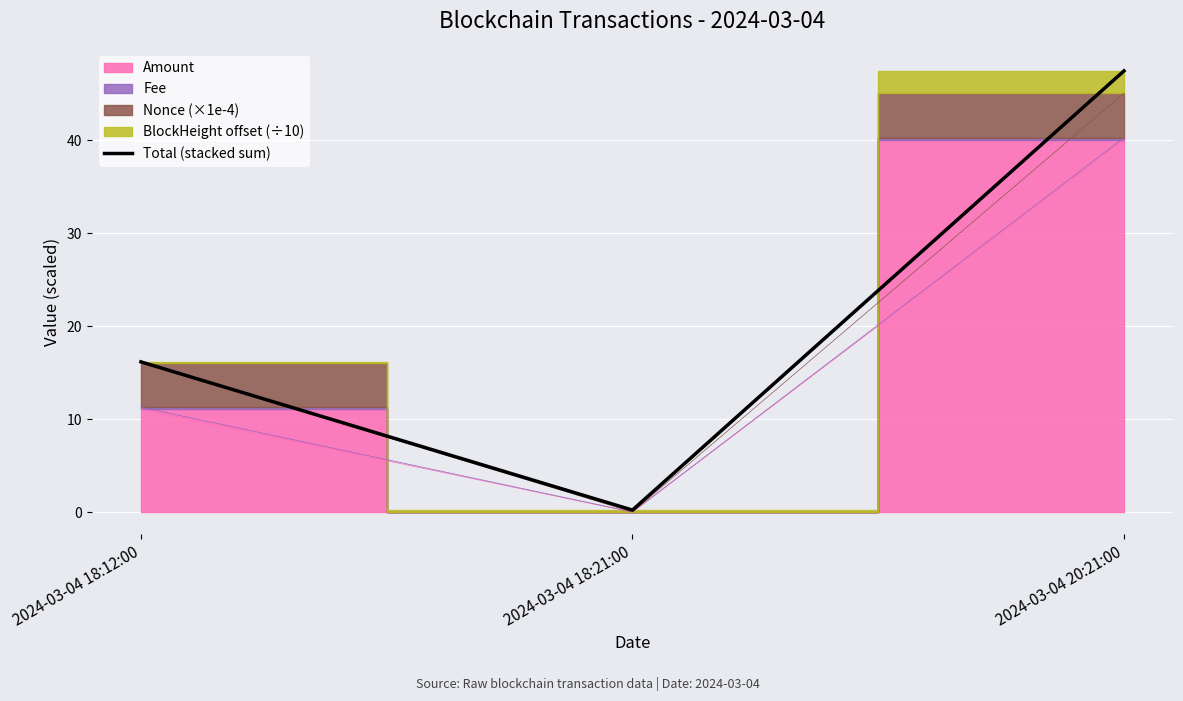

Reading right to left, list all the values displayed in this chart.

2024-03-04 20:21:00=47.5	2024-03-04 18:21:00=0.2	2024-03-04 18:12:00=16.2